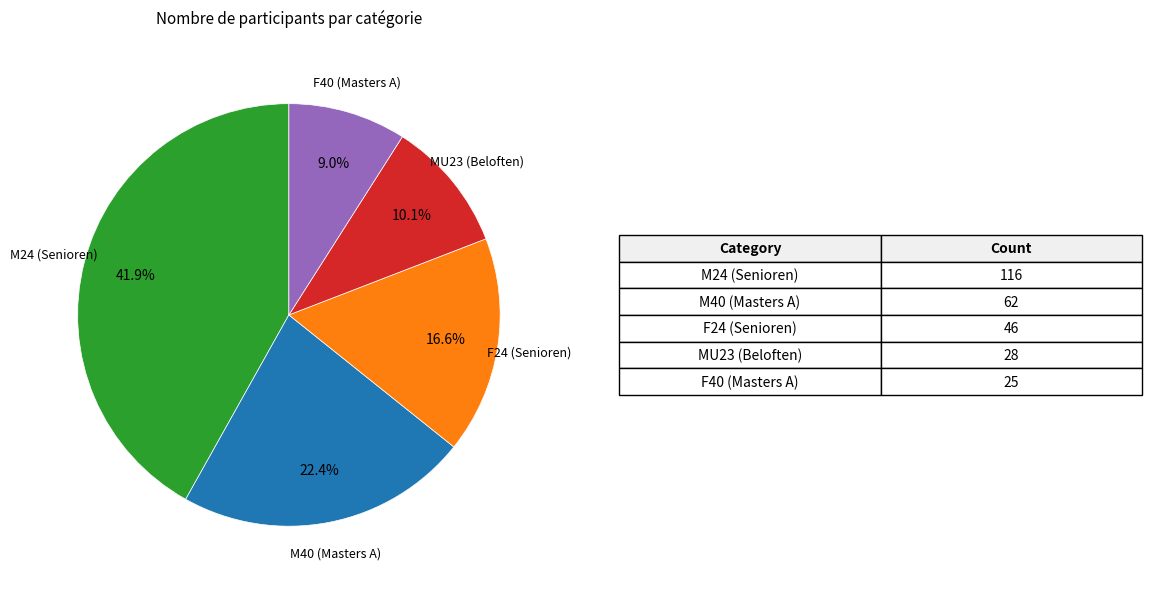

Does any single category account for the majority?

No